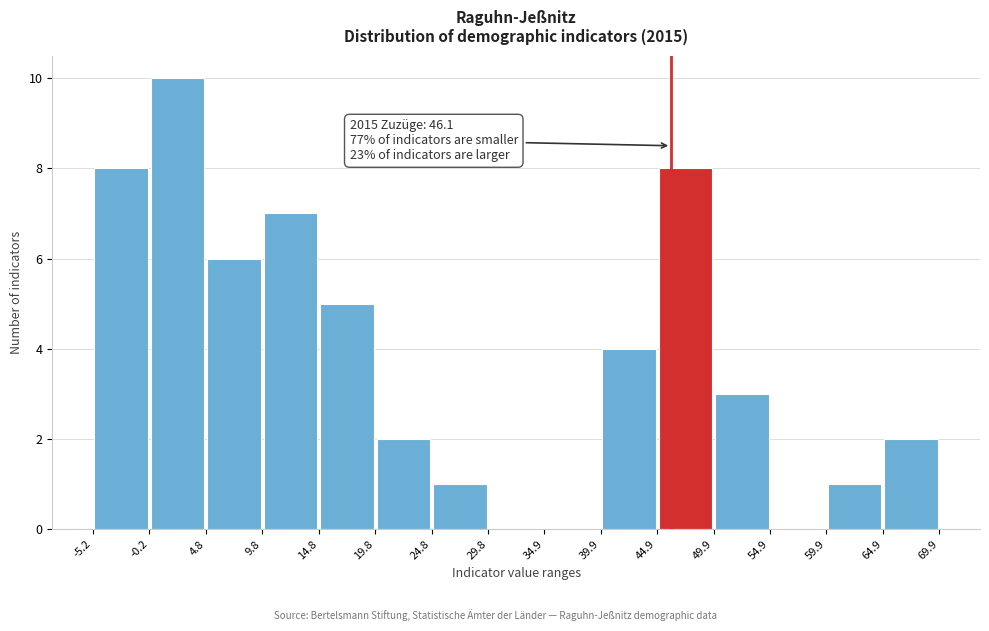

Which range on the x-axis has the tallest bar?

-0.2 to 4.8